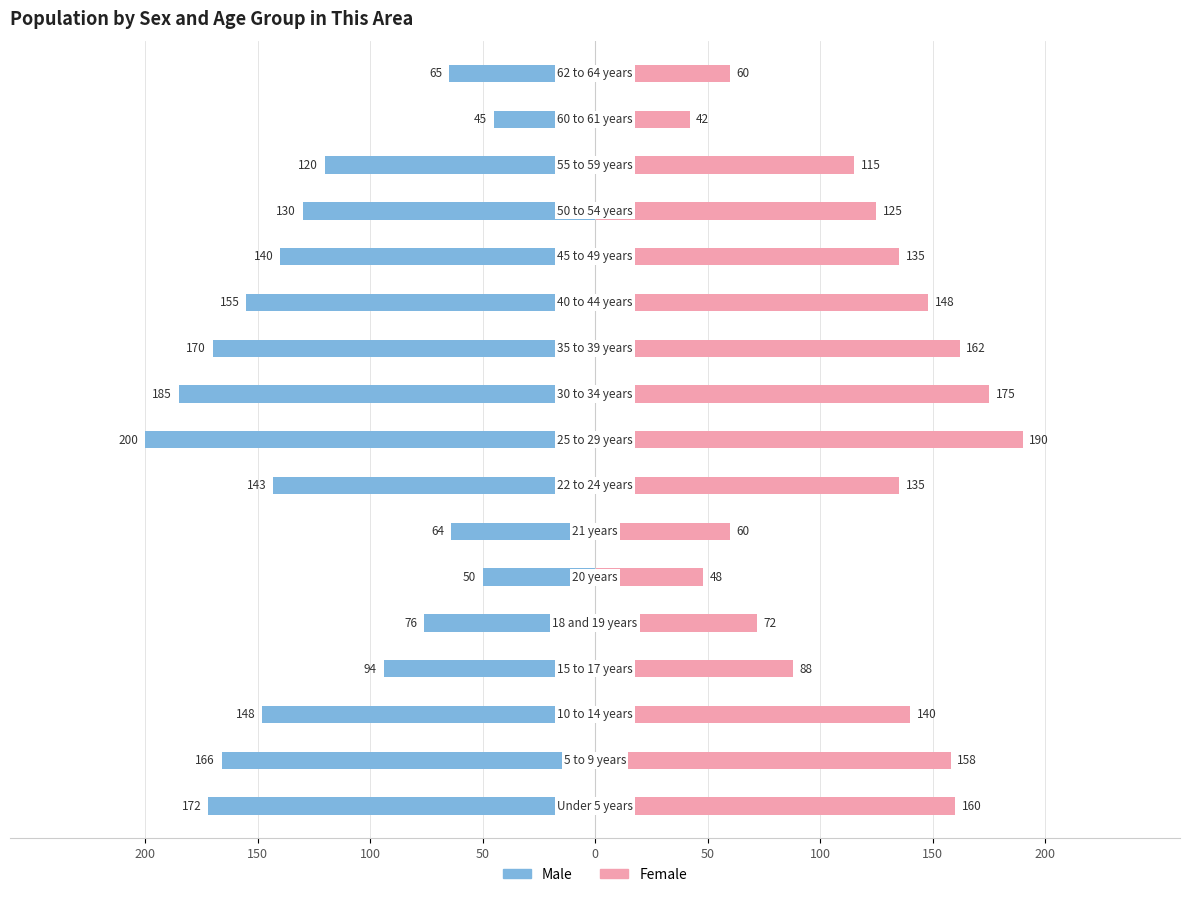

Rank the series at 12 from lowest to highest value.

Male, Female